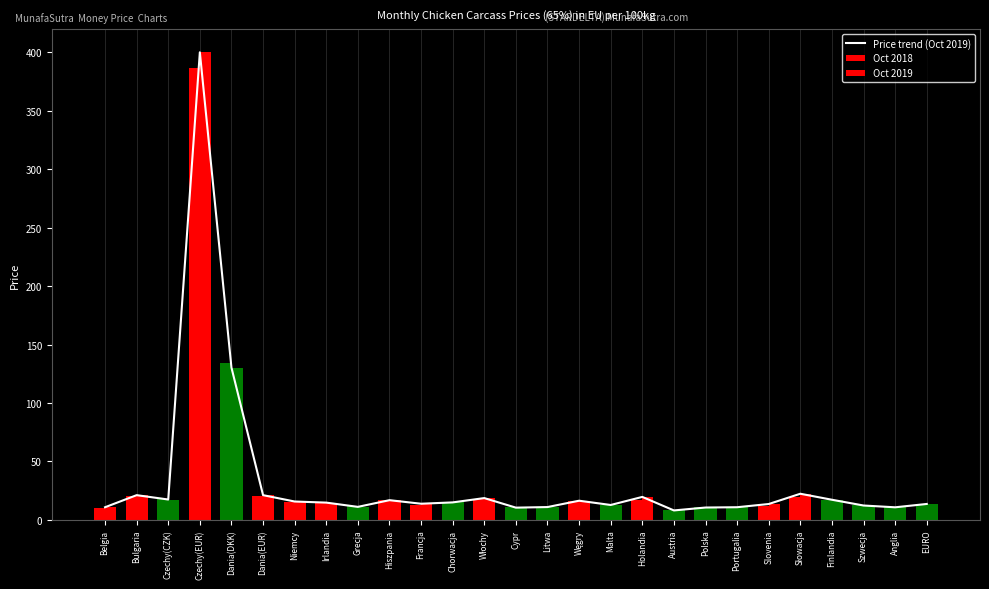

What is the lowest value of the Oct 2018 series?

8.7